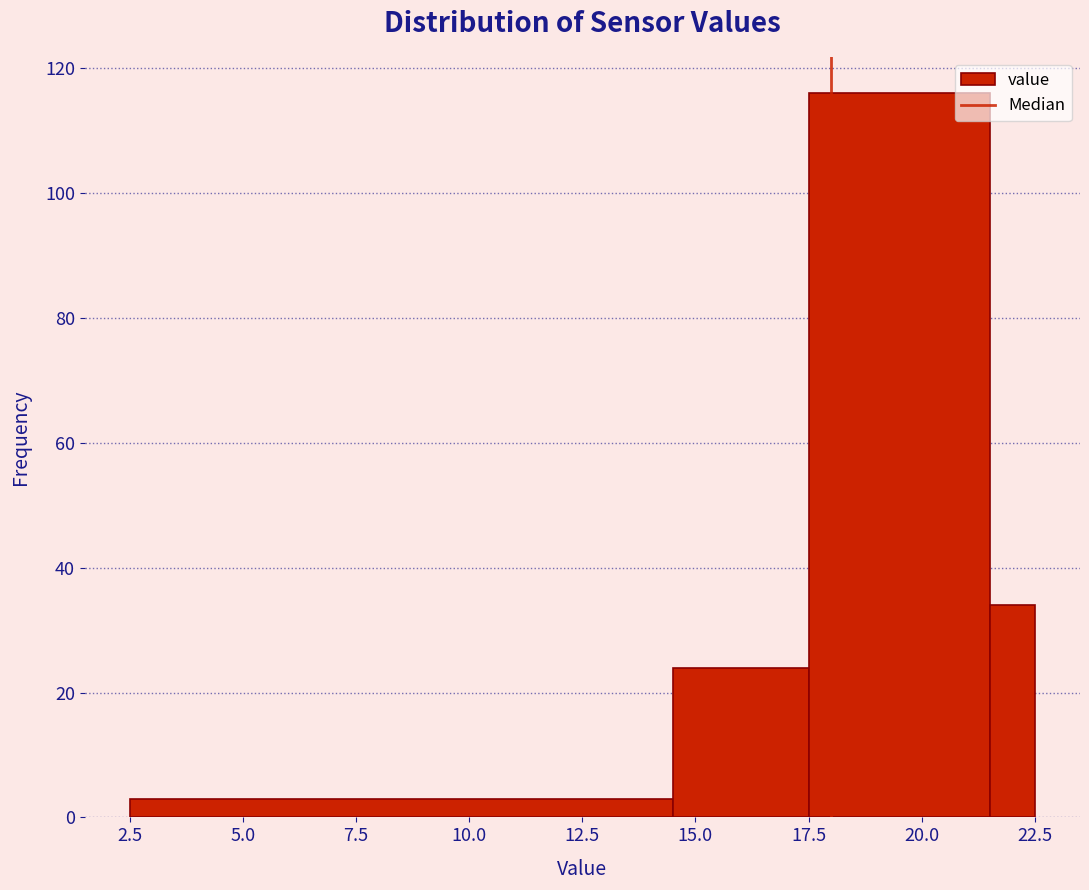

Read against the x-axis, roughly where is the centre of the tallest bar?

19.5